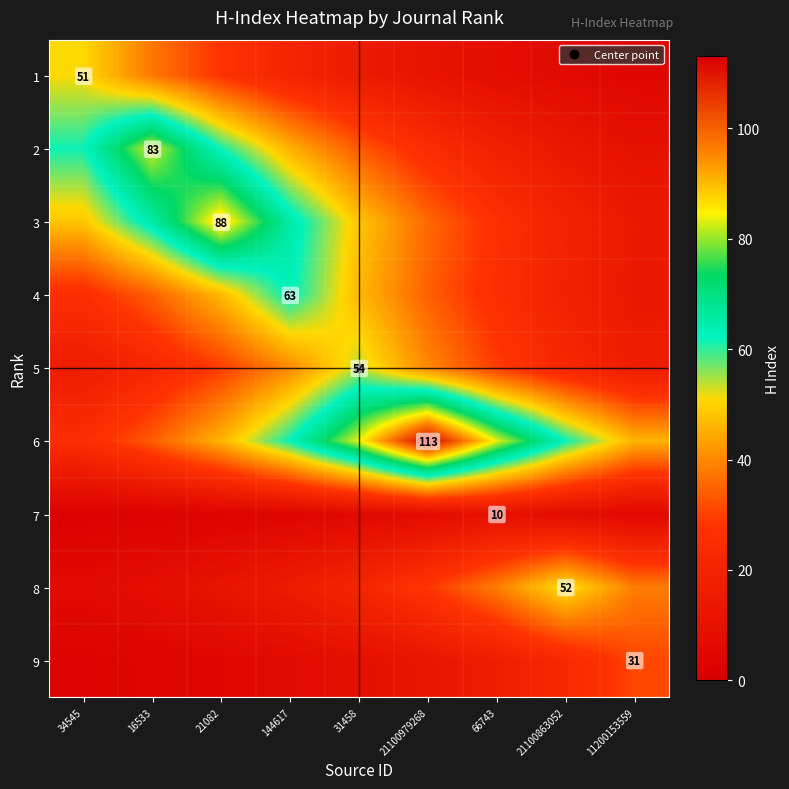

Which has a higher value, 66743 or 34545?

34545